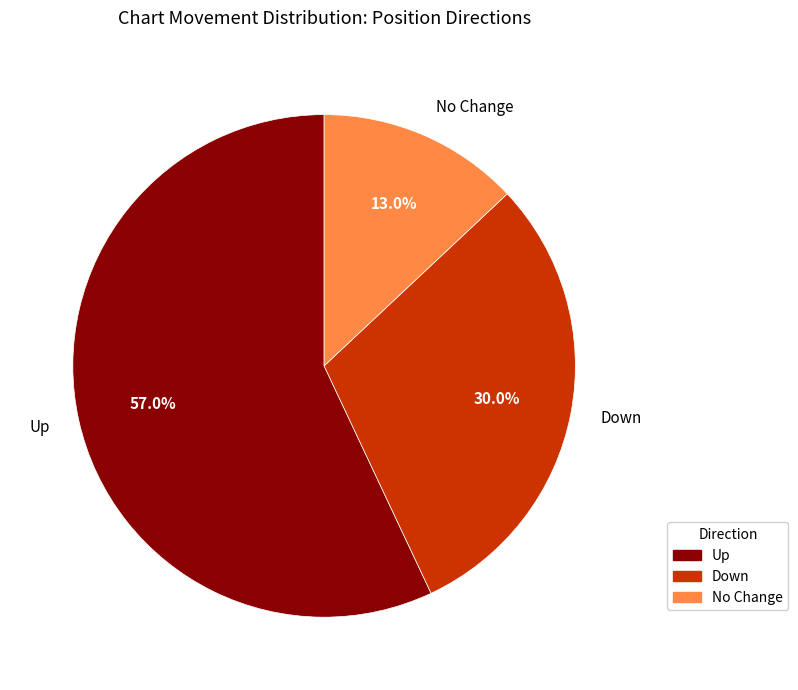

What is the largest slice in the pie chart?

Up